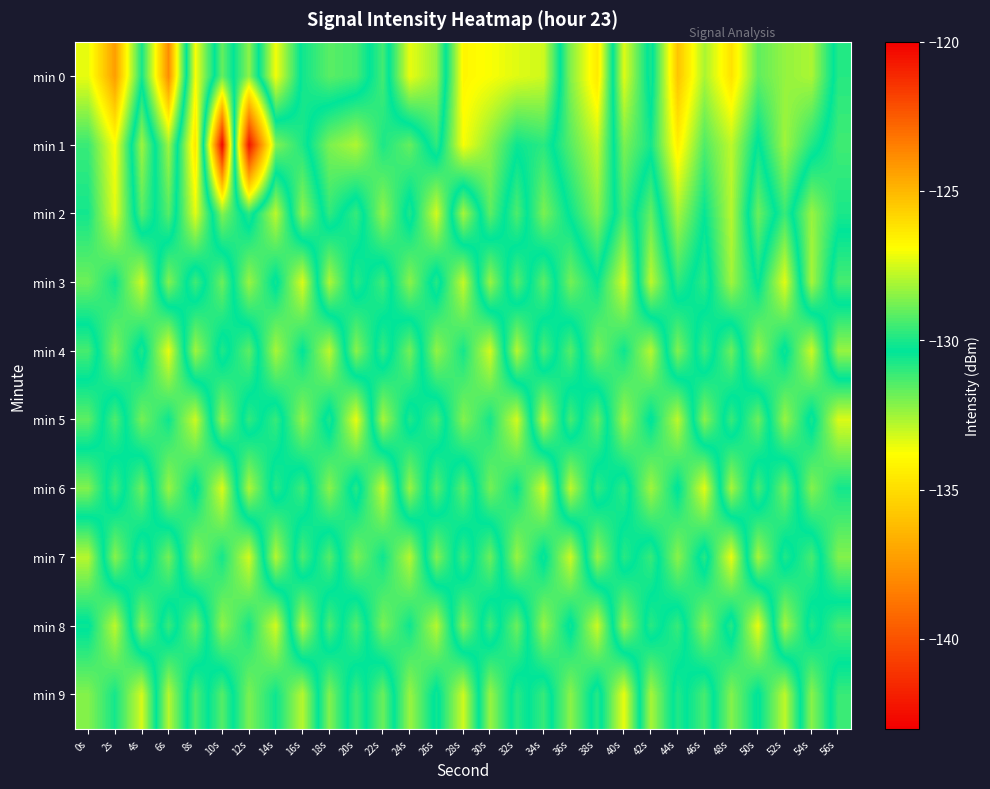

Reading right to left, extract all data points from this chart.

min 0: 56s=-130.9	54s=-128.1	52s=-128.4	50s=-129.1	48s=-126.1	46s=-128.1	44s=-125.3	42s=-130.7	40s=-127.3	38s=-134.5	36s=-132.1	34s=-127.6	32s=-127.4	30s=-127.0	28s=-126.7	26s=-132.3	24s=-133.5	22s=-129.5	20s=-131.3	18s=-131.6	16s=-130.6	14s=-127.1	12s=-132.2	10s=-129.0	8s=-133.7	6s=-123.8	4s=-130.1	2s=-124.3	0s=-127.2
min 1: 56s=-131.2	54s=-129.9	52s=-128.2	50s=-130.5	48s=-127.8	46s=-129.3	44s=-126.5	42s=-130.1	40s=-128.7	38s=-133.0	36s=-131.5	34s=-129.8	32s=-130.2	30s=-128.5	28s=-127.0	26s=-131.0	24s=-129.0	22s=-130.0	20s=-128.0	18s=-128.7	16s=-130.7	14s=-132.1	12s=-142.3	10s=-120.2	8s=-134.6	6s=-128.2	4s=-132.5	2s=-127.0	0s=-129.6
min 2: 56s=-130.7	54s=-132.4	52s=-129.6	50s=-131.8	48s=-127.9	46s=-130.3	44s=-128.1	42s=-131.7	40s=-129.4	38s=-132.2	36s=-130.5	34s=-128.7	32s=-131.4	30s=-129.1	28s=-132.6	26s=-127.5	24s=-130.8	22s=-128.4	20s=-131.1	18s=-129.7	16s=-132.3	14s=-127.8	12s=-130.9	10s=-128.6	8s=-133.4	6s=-129.2	4s=-131.5	2s=-127.3	0s=-130.1
min 3: 56s=-129.4	54s=-132.6	52s=-127.3	50s=-130.5	48s=-128.2	46s=-131.0	44s=-129.7	42s=-132.9	40s=-127.5	38s=-130.3	36s=-128.8	34s=-131.6	32s=-129.2	30s=-132.4	28s=-127.7	26s=-130.9	24s=-128.5	22s=-131.2	20s=-129.8	18s=-132.7	16s=-127.4	14s=-130.6	12s=-128.3	10s=-131.8	8s=-129.5	6s=-132.1	4s=-127.6	2s=-130.2	0s=-128.9
min 4: 56s=-132.4	54s=-127.6	52s=-130.6	50s=-128.3	48s=-131.8	46s=-129.5	44s=-132.1	42s=-127.9	40s=-130.2	38s=-128.7	36s=-131.5	34s=-129.3	32s=-132.8	30s=-127.5	28s=-130.1	26s=-128.4	24s=-131.9	22s=-129.6	20s=-132.2	18s=-127.8	16s=-130.4	14s=-128.1	12s=-131.6	10s=-129.9	8s=-132.5	6s=-127.2	4s=-130.8	2s=-128.6	0s=-131.3
min 5: 56s=-127.4	54s=-130.7	52s=-128.3	50s=-131.8	48s=-129.6	46s=-132.2	44s=-127.8	42s=-130.5	40s=-128.2	38s=-131.7	36s=-129.4	34s=-132.9	32s=-127.5	30s=-130.1	28s=-128.6	26s=-131.3	24s=-129.9	22s=-132.6	20s=-127.2	18s=-130.8	16s=-128.4	14s=-131.1	12s=-129.7	10s=-132.3	8s=-127.6	6s=-130.2	4s=-128.8	2s=-131.4	0s=-129.1
min 6: 56s=-130.1	54s=-128.6	52s=-131.9	50s=-129.4	48s=-132.6	46s=-127.3	44s=-130.5	42s=-128.2	40s=-131.0	38s=-129.7	36s=-132.9	34s=-127.5	32s=-130.3	30s=-128.8	28s=-131.6	26s=-129.2	24s=-132.4	22s=-127.7	20s=-130.9	18s=-128.5	16s=-131.2	14s=-129.8	12s=-132.7	10s=-127.4	8s=-130.6	6s=-128.3	4s=-131.8	2s=-129.5	0s=-132.1
min 7: 56s=-128.6	54s=-131.3	52s=-129.9	50s=-132.6	48s=-127.2	46s=-130.9	44s=-128.5	42s=-131.1	40s=-129.8	38s=-132.4	36s=-127.6	34s=-130.6	32s=-128.3	30s=-131.8	28s=-129.5	26s=-132.1	24s=-127.9	22s=-130.2	20s=-128.7	18s=-131.5	16s=-129.3	14s=-132.8	12s=-127.5	10s=-130.1	8s=-128.4	6s=-131.9	4s=-129.6	2s=-132.2	0s=-127.9
min 8: 56s=-131.3	54s=-129.9	52s=-132.6	50s=-127.2	48s=-130.9	46s=-128.5	44s=-131.1	42s=-129.8	40s=-132.4	38s=-127.6	36s=-130.6	34s=-128.3	32s=-131.8	30s=-129.5	28s=-132.1	26s=-127.9	24s=-130.2	22s=-128.7	20s=-131.5	18s=-129.3	16s=-132.8	14s=-127.5	12s=-130.1	10s=-128.4	8s=-131.9	6s=-129.6	4s=-132.2	2s=-127.8	0s=-130.5
min 9: 56s=-129.6	54s=-132.2	52s=-127.8	50s=-130.5	48s=-128.6	46s=-131.3	44s=-129.9	42s=-132.6	40s=-127.2	38s=-130.9	36s=-128.5	34s=-131.1	32s=-129.8	30s=-132.4	28s=-127.6	26s=-130.6	24s=-128.3	22s=-131.8	20s=-129.5	18s=-132.1	16s=-127.9	14s=-130.2	12s=-128.7	10s=-131.5	8s=-129.3	6s=-132.8	4s=-127.5	2s=-130.1	0s=-128.6